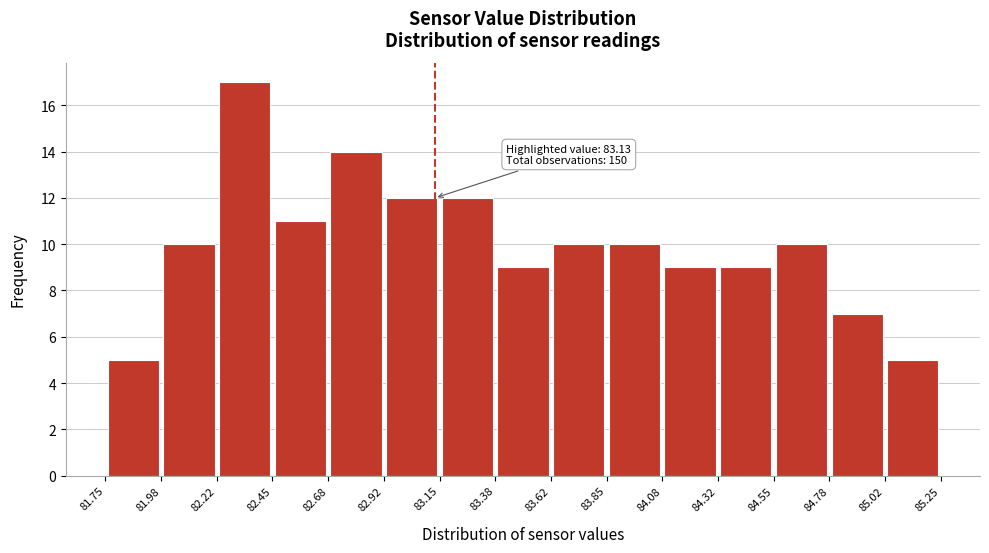

Which range on the x-axis has the tallest bar?

82.22 to 82.45